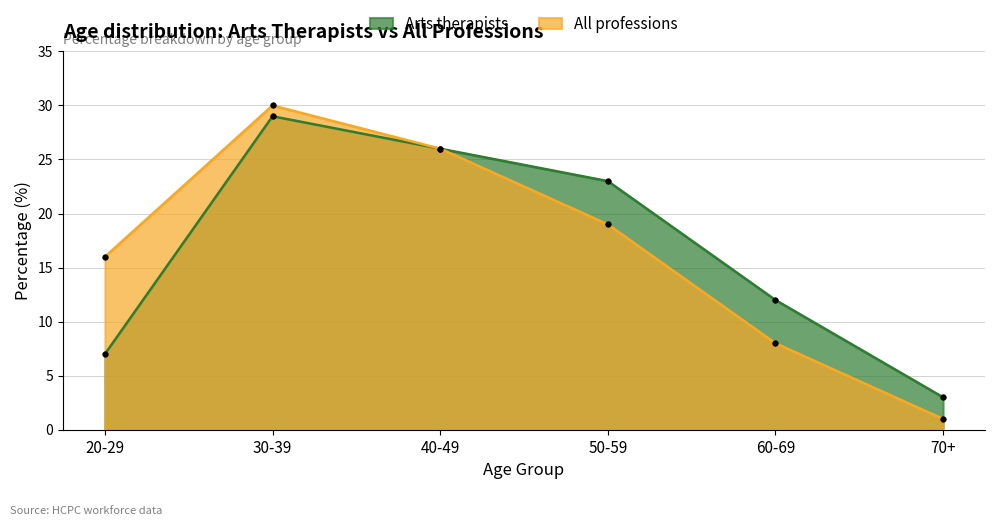

How many values in the All professions series exceed 19?

2